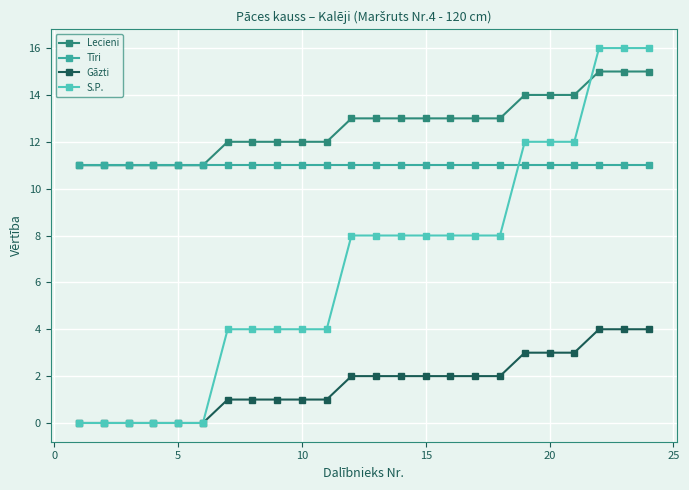

True or false: S.P. and Tīri intersect in this chart.

True